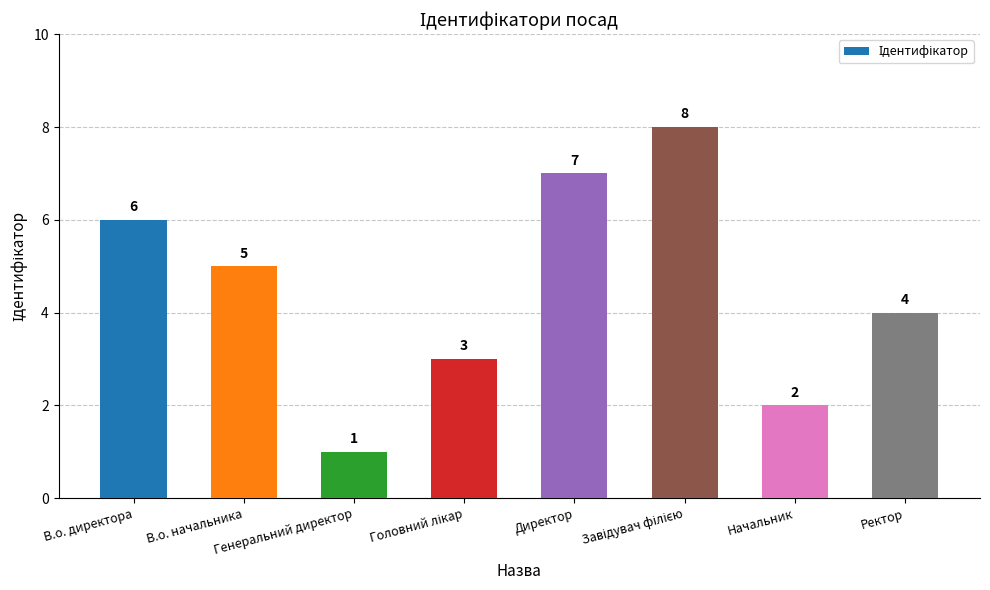

Count the number of categories in the chart.

8